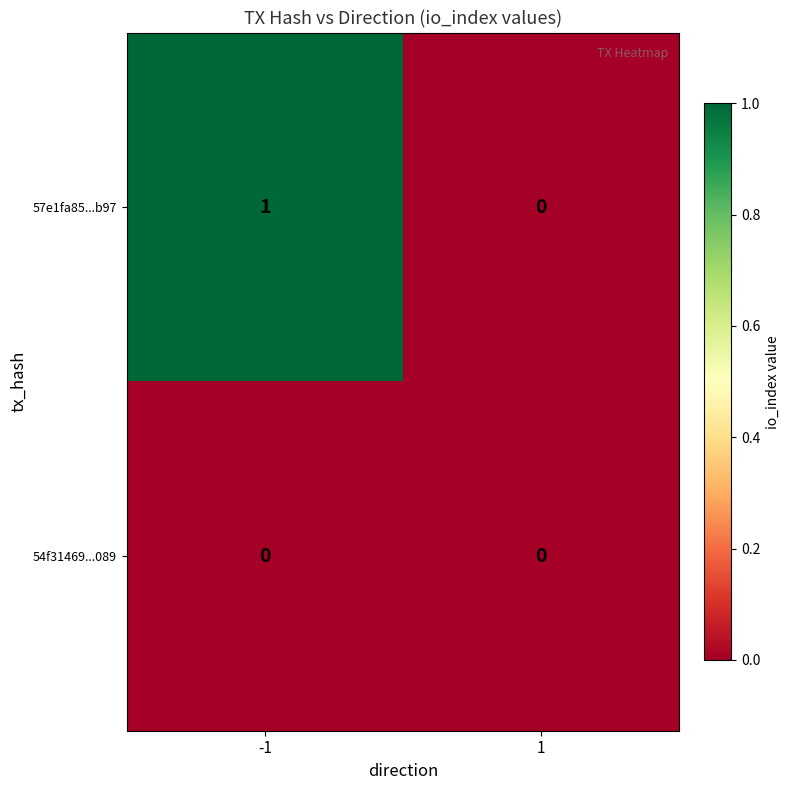

Rank the series by their maximum value, from highest to lowest.

57e1fa85...b97, 54f31469...089